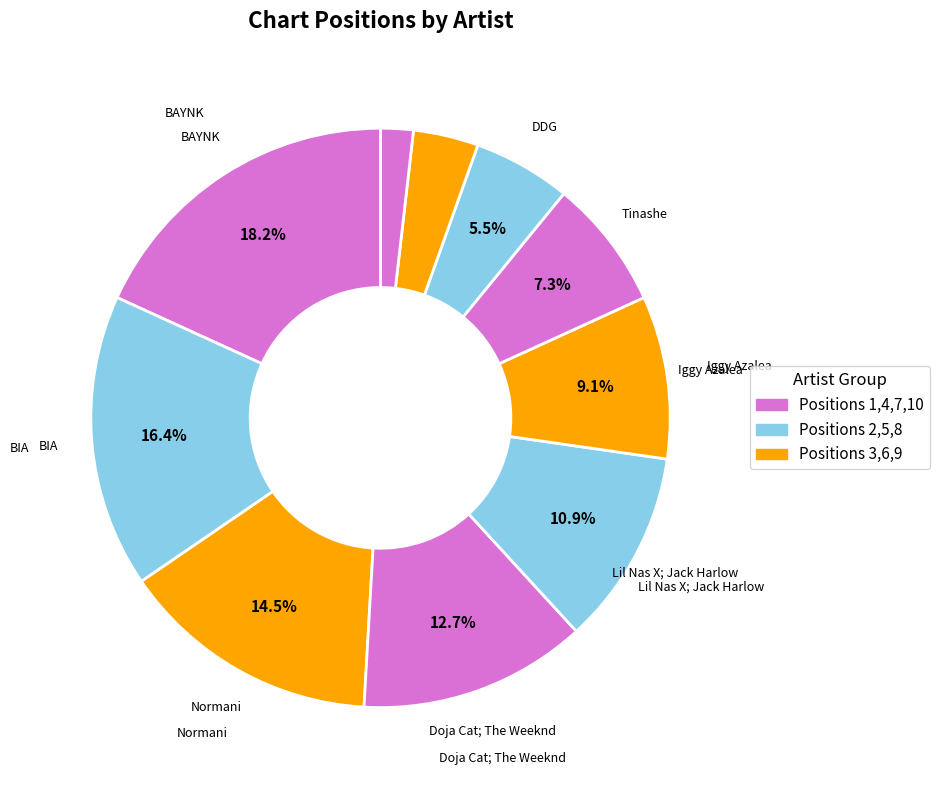

What is the smallest slice in the pie chart?

BAYNK